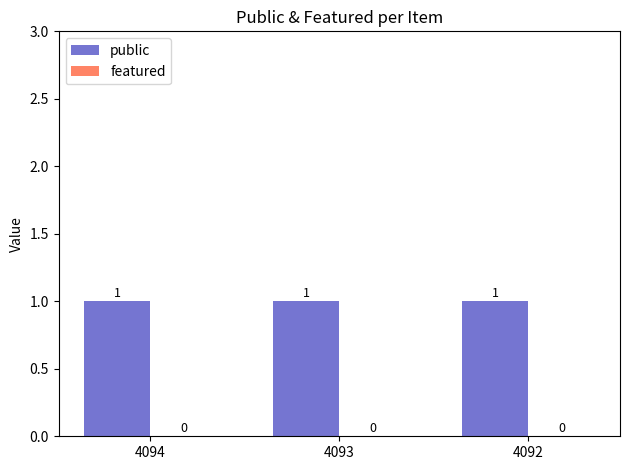

Is the value of featured at 4092 greater than the value of public at 4094?

No